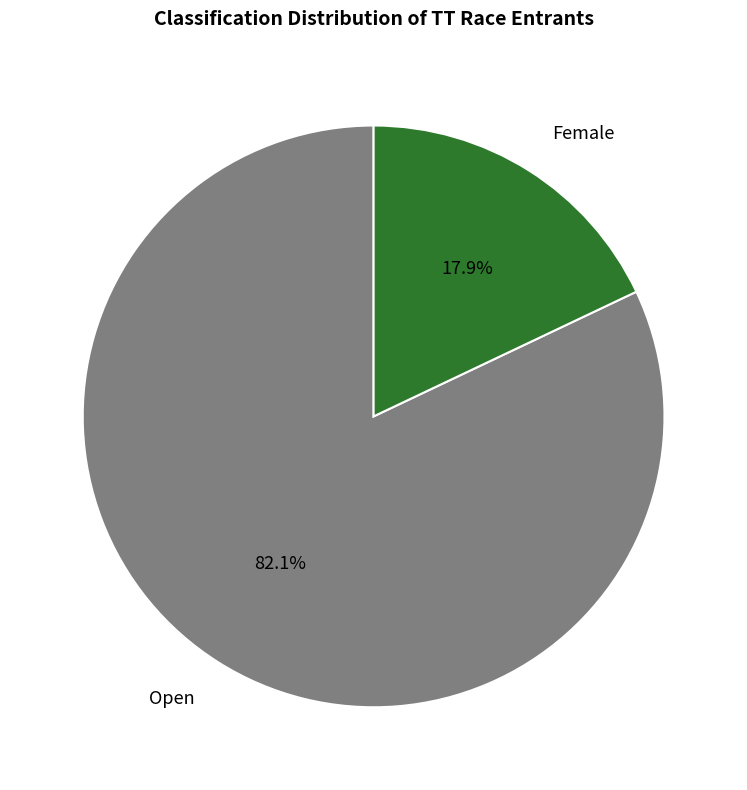

Is there a majority slice in this chart?

Yes